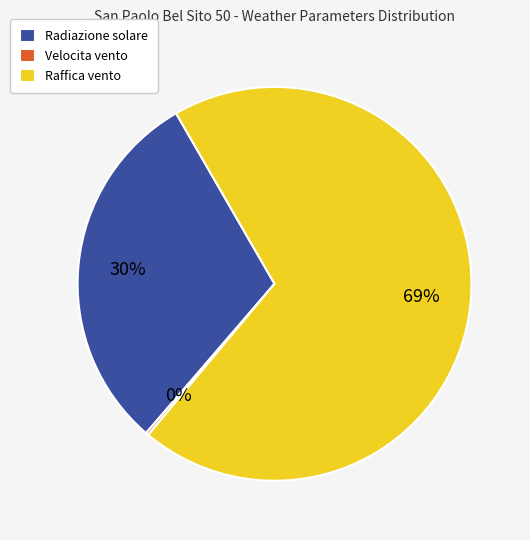

To the nearest percent, what is the difference between the Raffica vento and Radiazione solare slice percentages?

39%